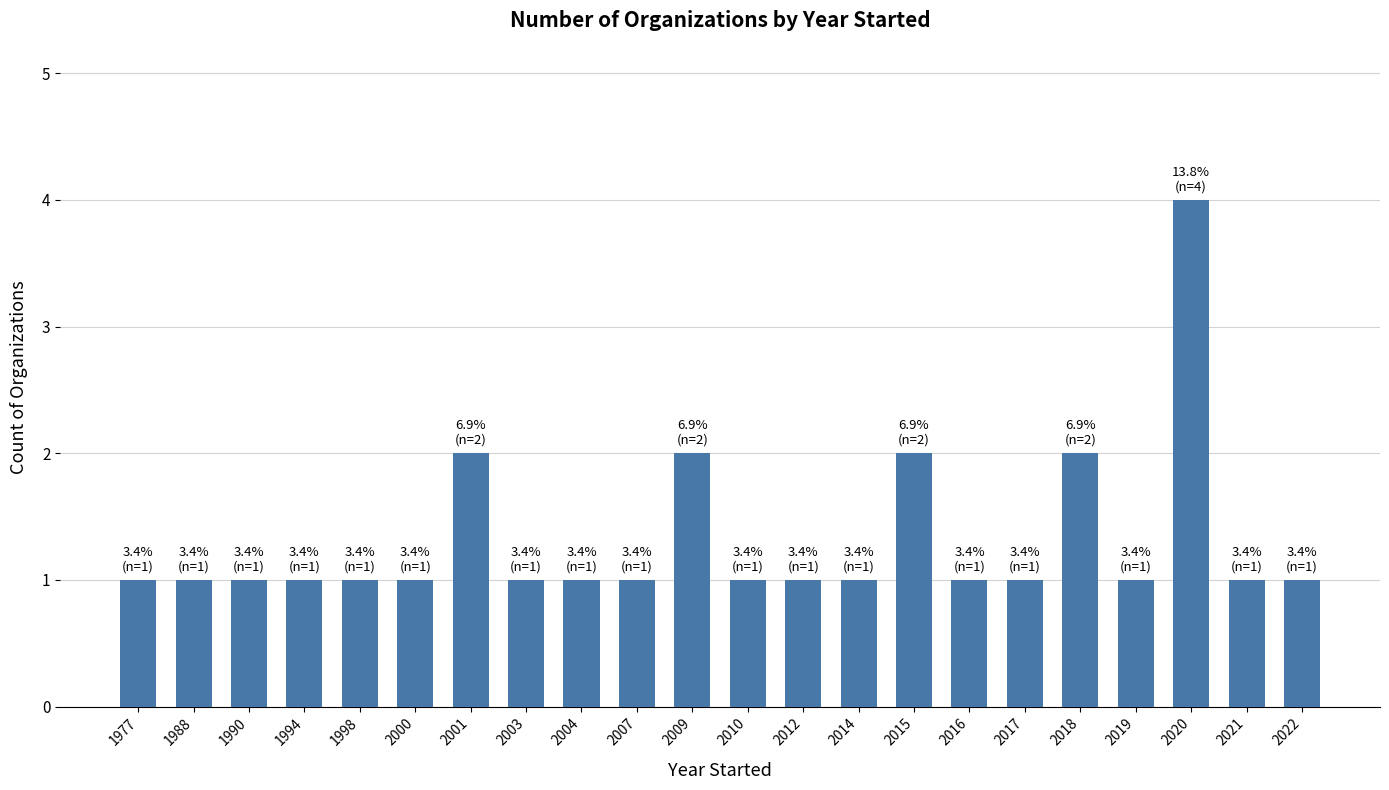

Reading left to right, what are all the values shown in this chart?

1977=1	1988=1	1990=1	1994=1	1998=1	2000=1	2001=2	2003=1	2004=1	2007=1	2009=2	2010=1	2012=1	2014=1	2015=2	2016=1	2017=1	2018=2	2019=1	2020=4	2021=1	2022=1